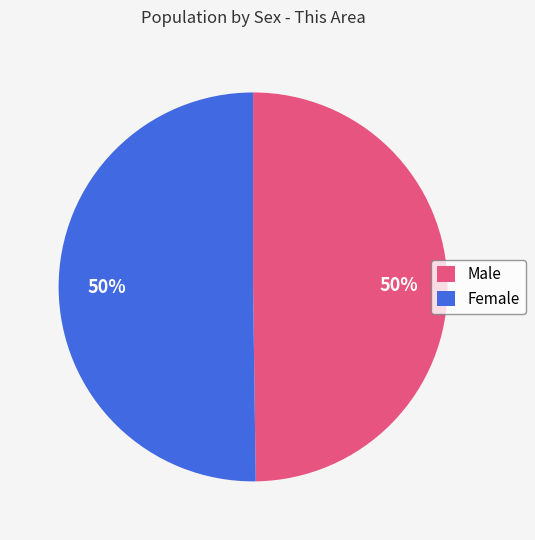

How many slices are in this pie chart?

2